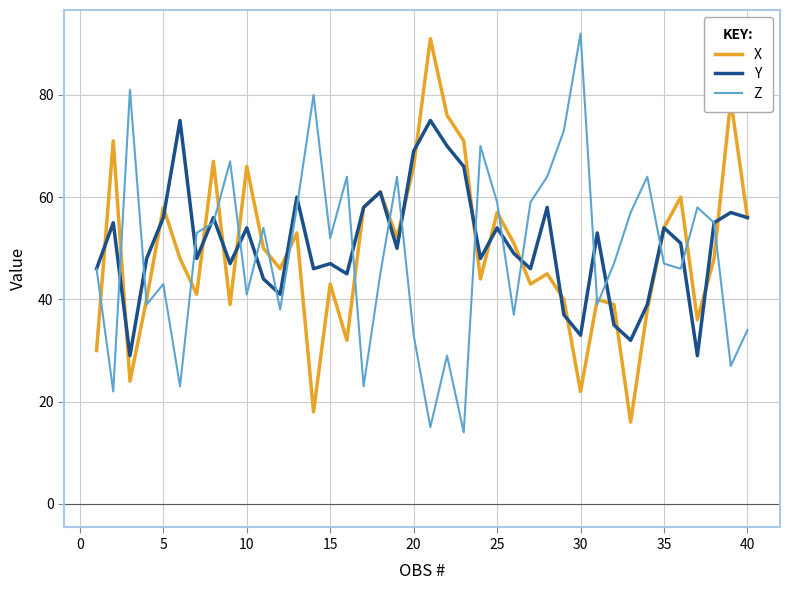

What is the maximum value for Z?

92